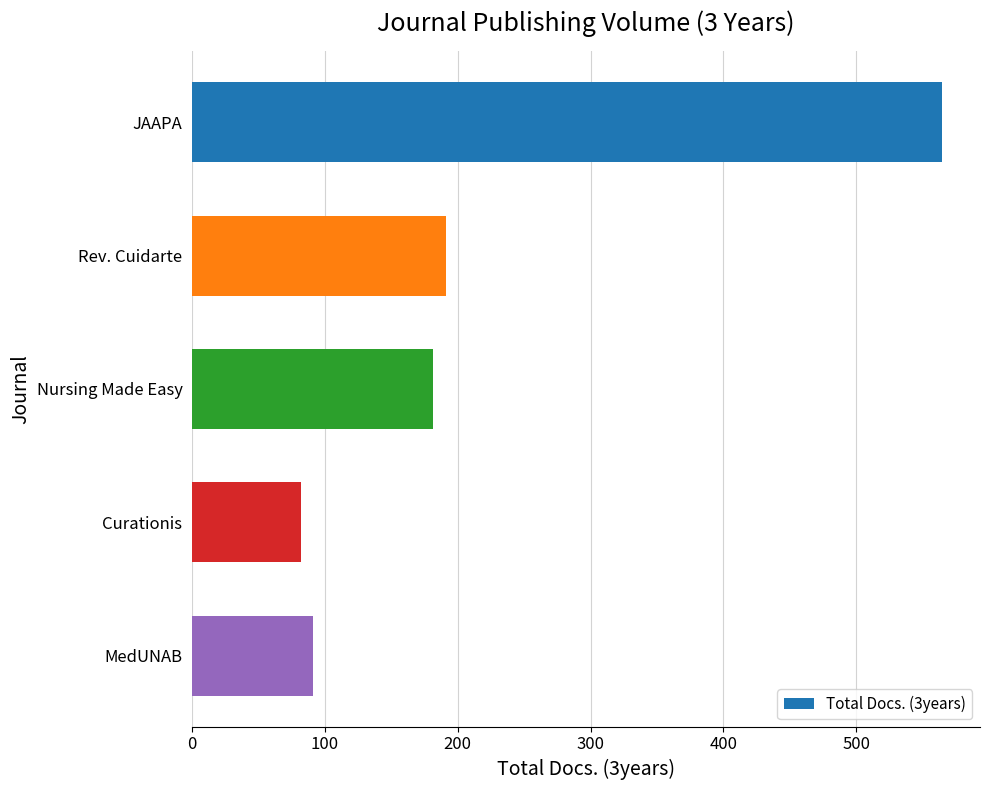

What is the sum of all values?

1110